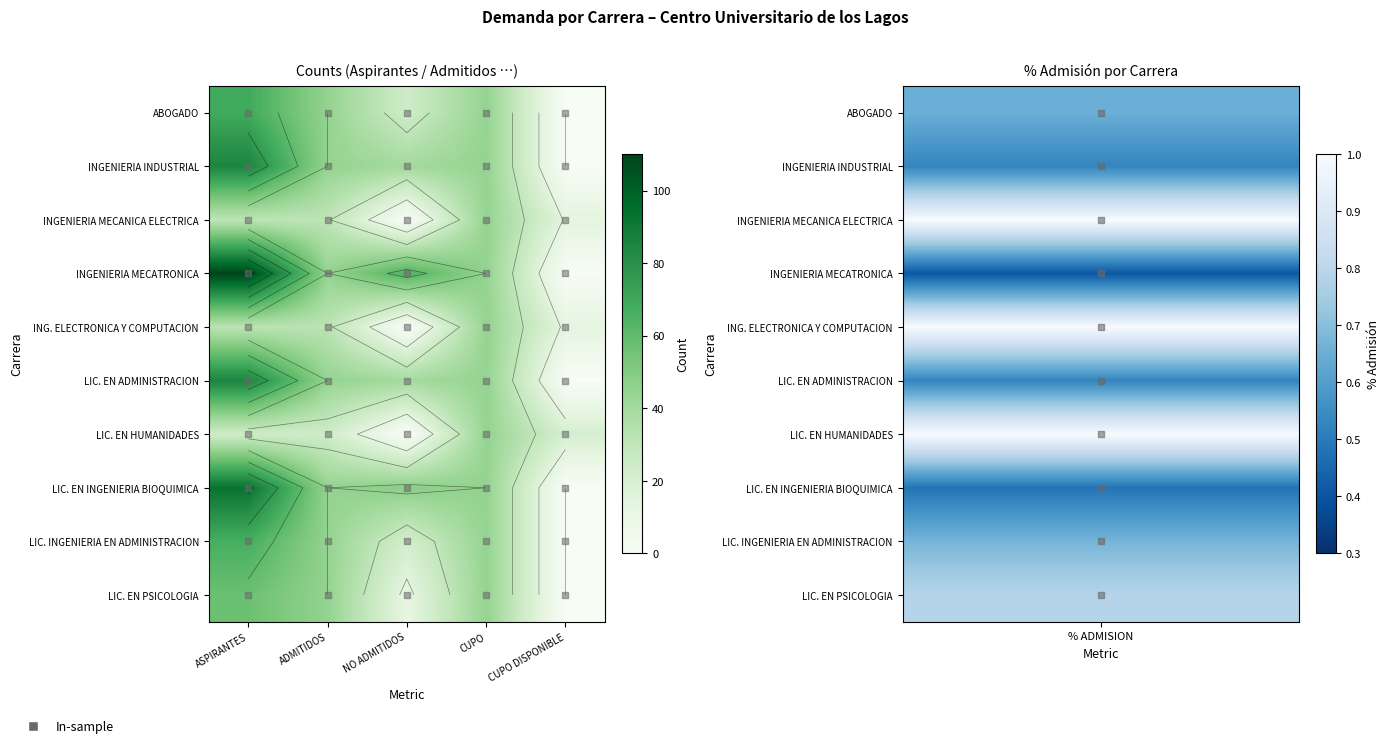

Is the value of LIC. EN PSICOLOGIA at CUPO greater than the value of LIC. EN ADMINISTRACION at CUPO DISPONIBLE?

Yes